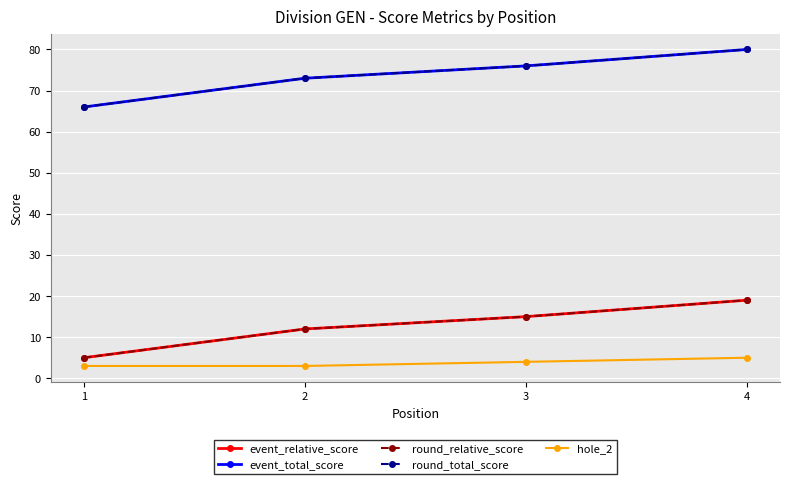

True or false: event_relative_score and round_total_score cross at least once.

False